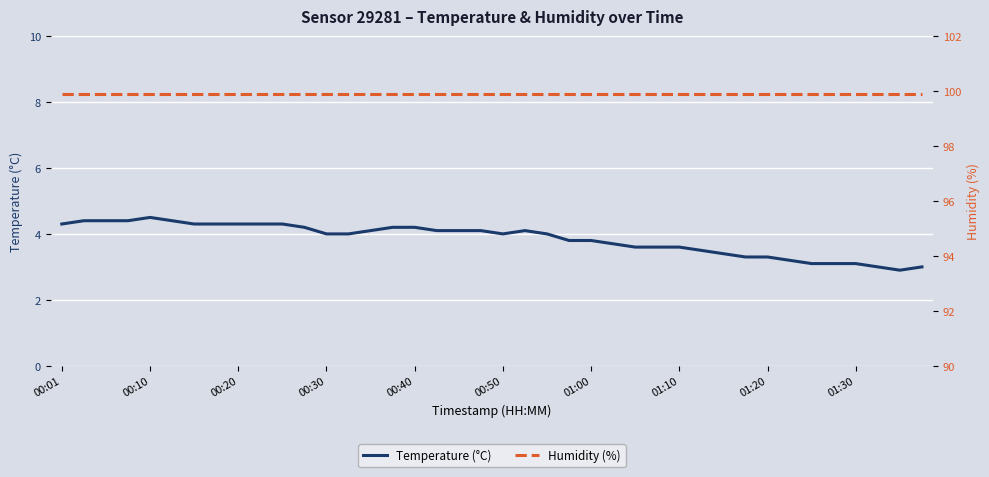

What is the minimum value shown in the chart?

2.9